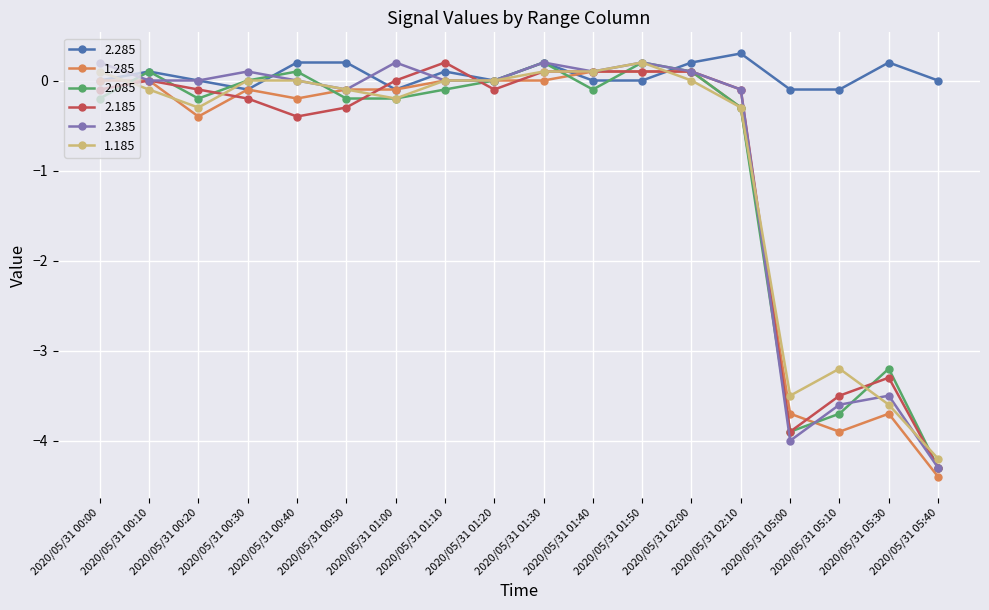

What is the label of the 7th point from the right?

2020/05/31 01:50